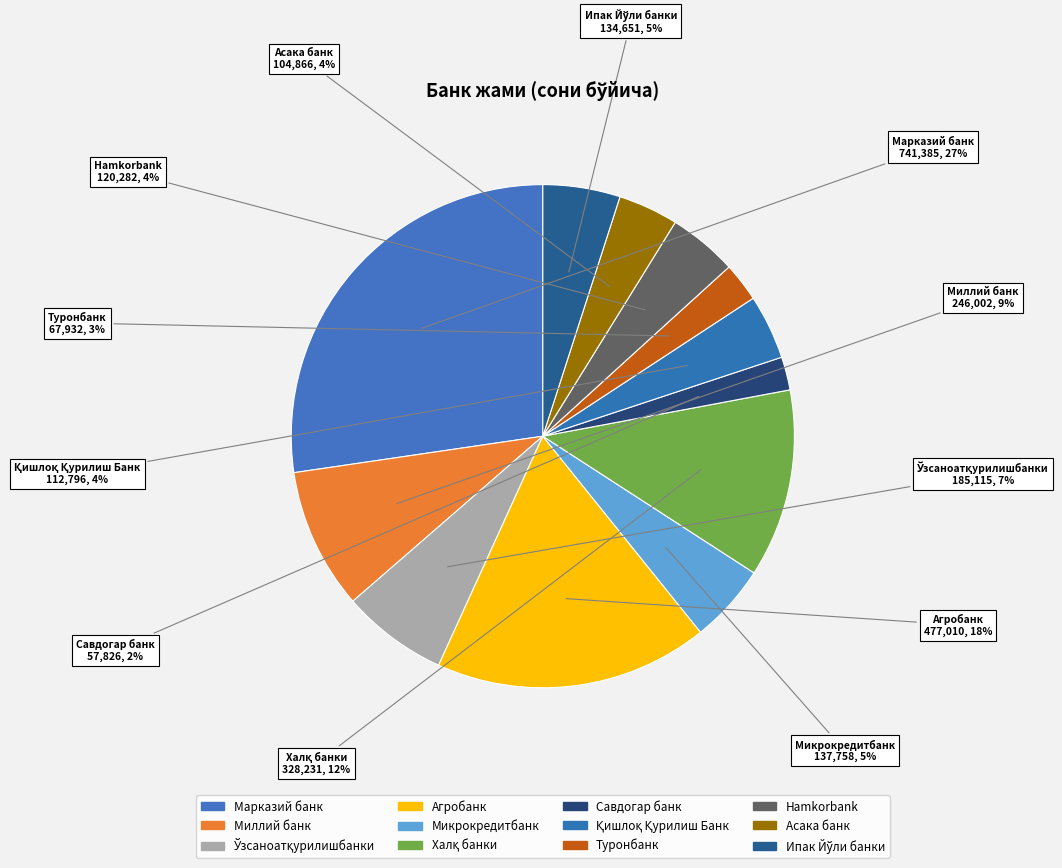

How many slices are in this pie chart?

12